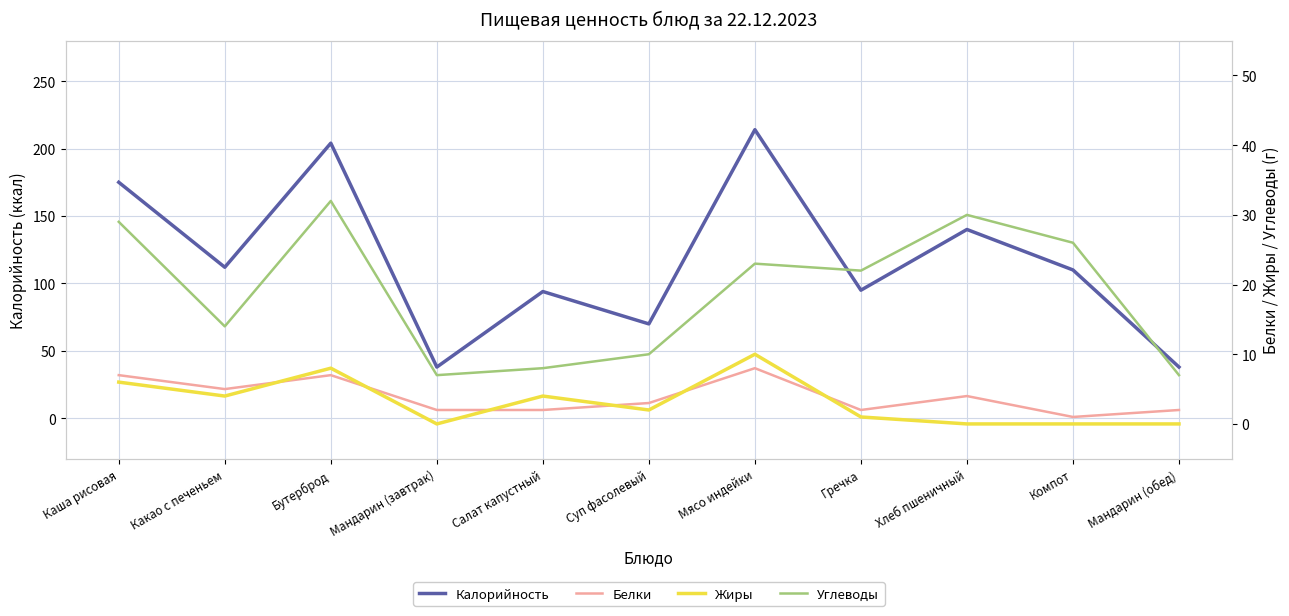

True or false: Жиры and Белки intersect in this chart.

True